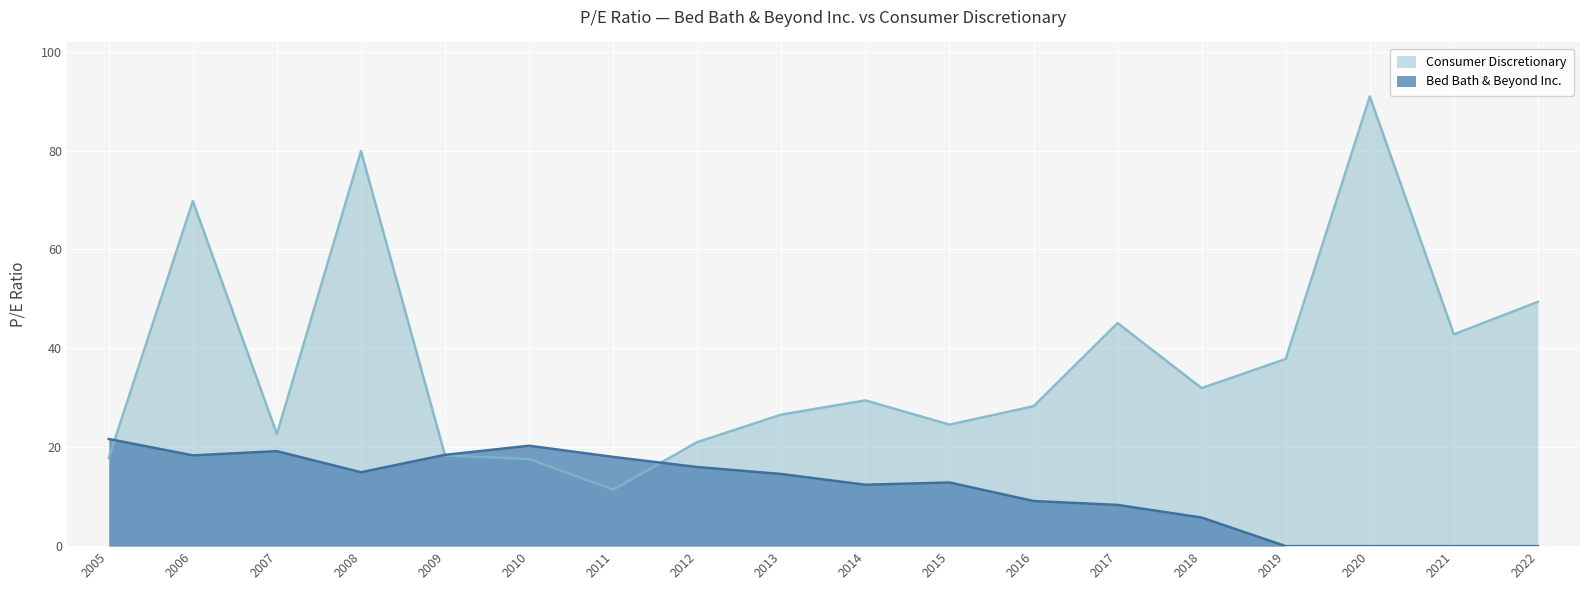

What is the sum of all Consumer Discretionary values?

665.8